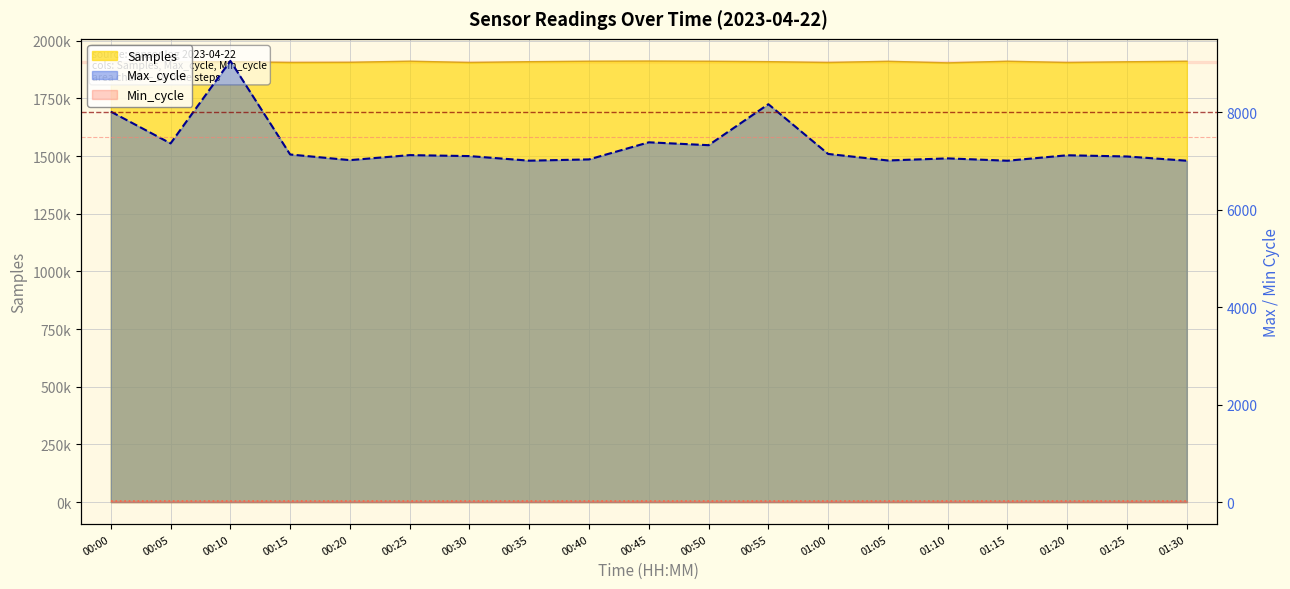

Rank the categories by Max_cycle value from highest to lowest.

00:10, 00:55, 00:00, 00:45, 00:05, 00:50, 01:00, 00:15, 00:25, 01:20, 00:30, 01:25, 01:10, 00:40, 00:20, 01:05, 00:35, 01:15, 01:30